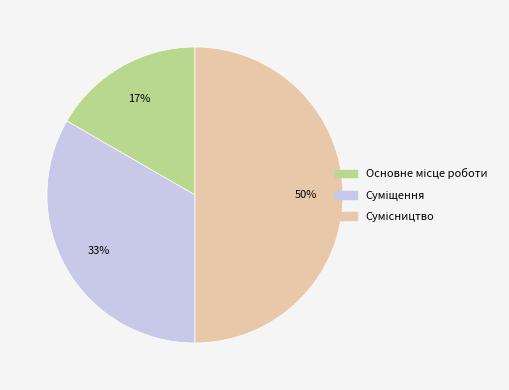

To the nearest percent, what is the difference between the largest and smallest slice percentages?

33%